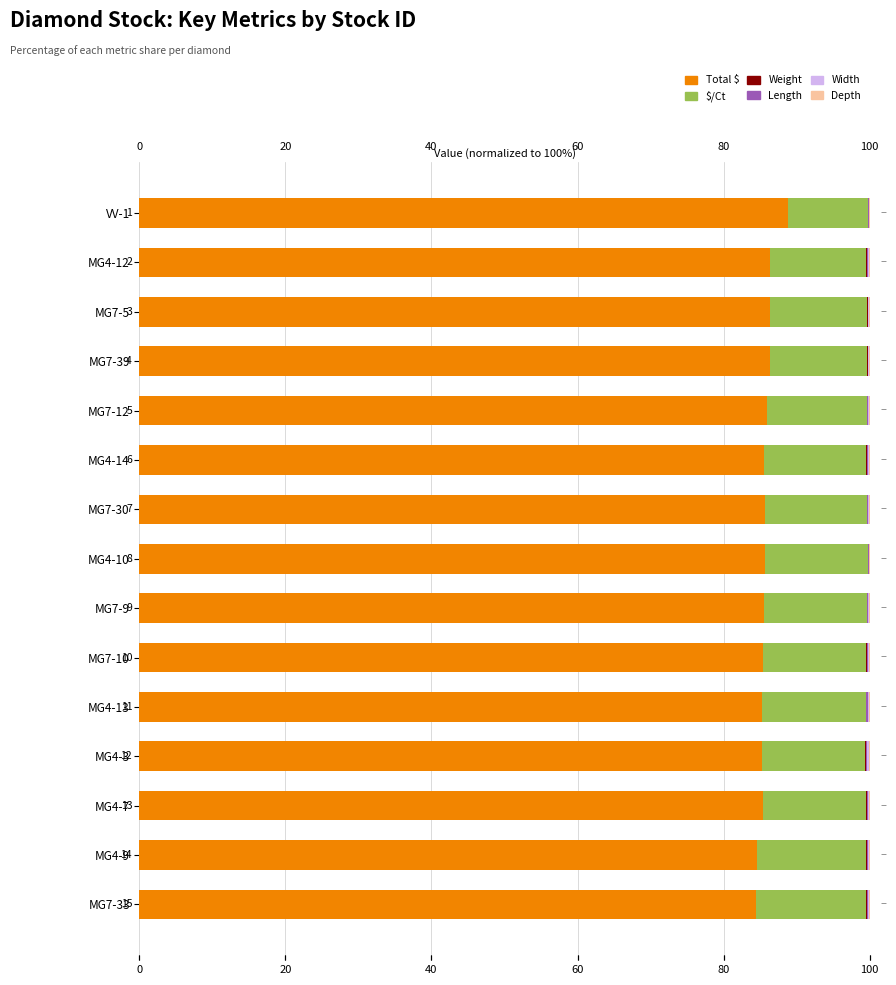

What is the difference between the maximum and minimum values in the $/Ct series?

4.2